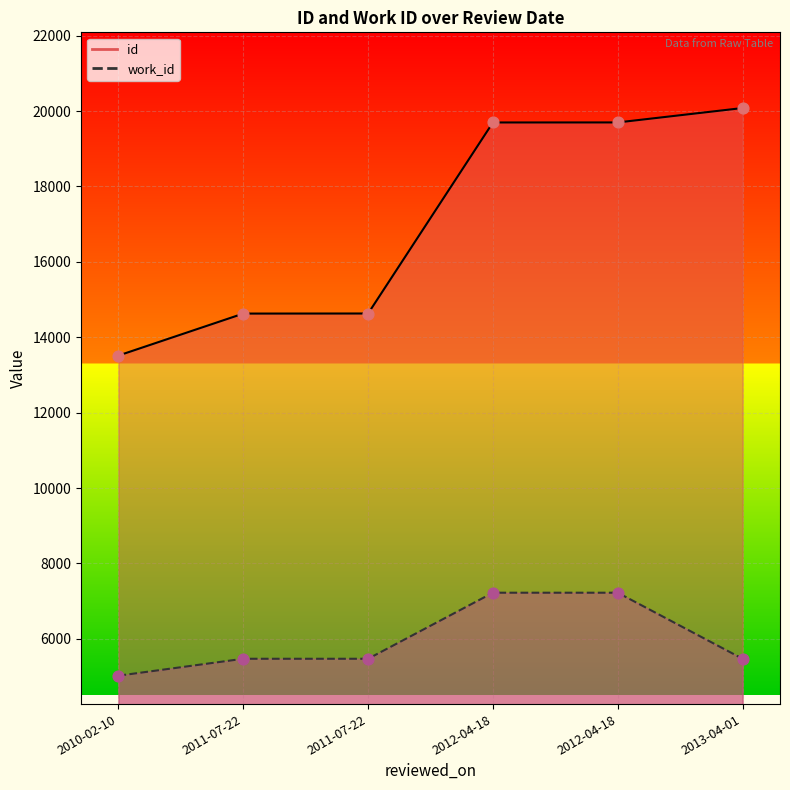

Which series reaches the minimum Y coordinate?

work_id